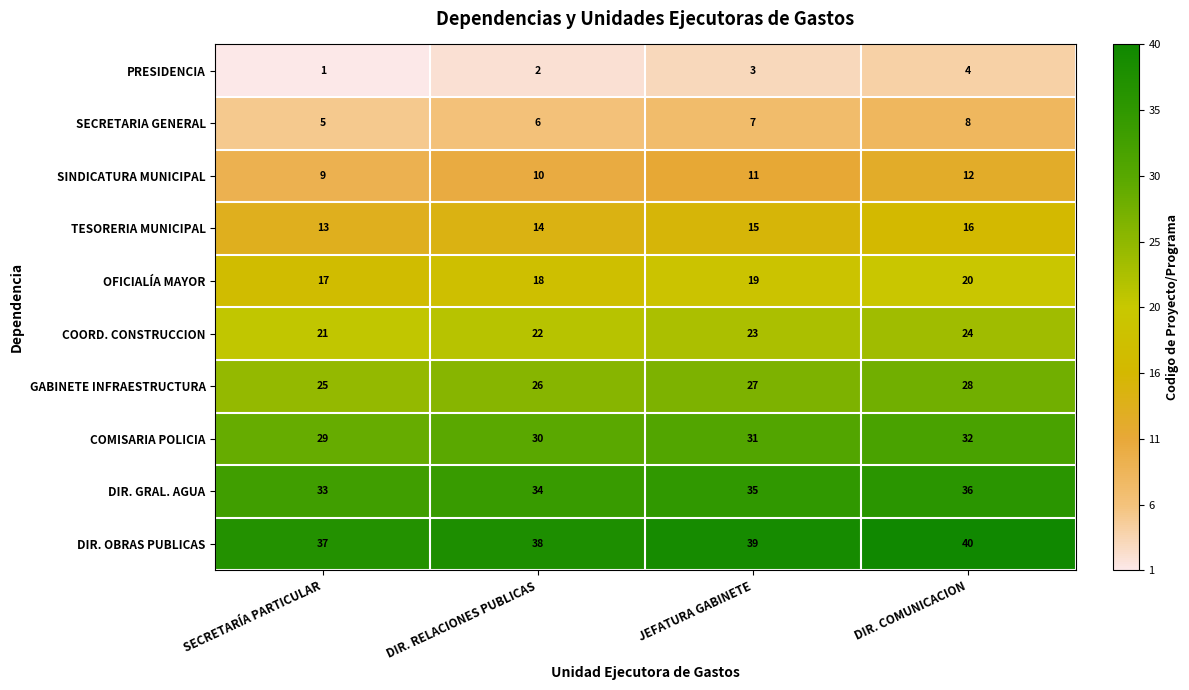

Where is DIR. GRAL. AGUA nearest to the value 34?

DIR. RELACIONES PUBLICAS